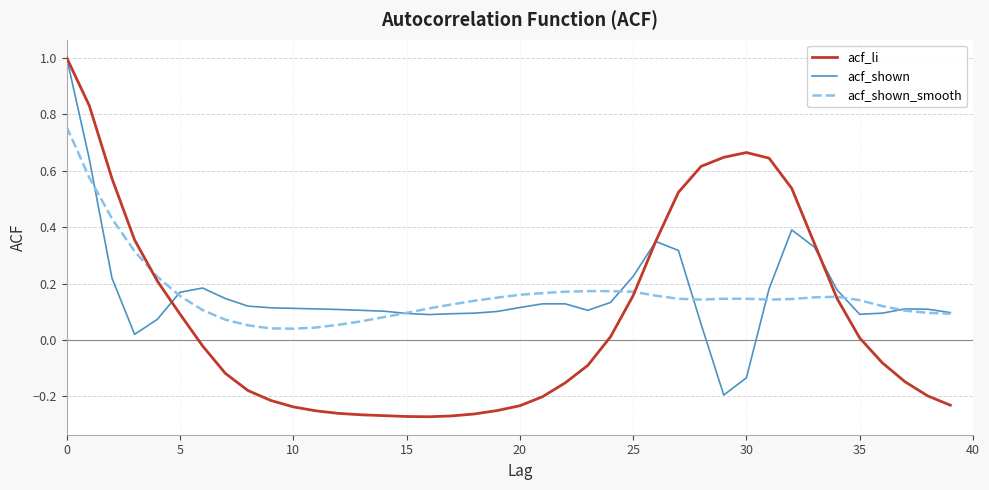

What are all the series names shown in the legend?

acf_li, acf_shown, acf_shown_smooth